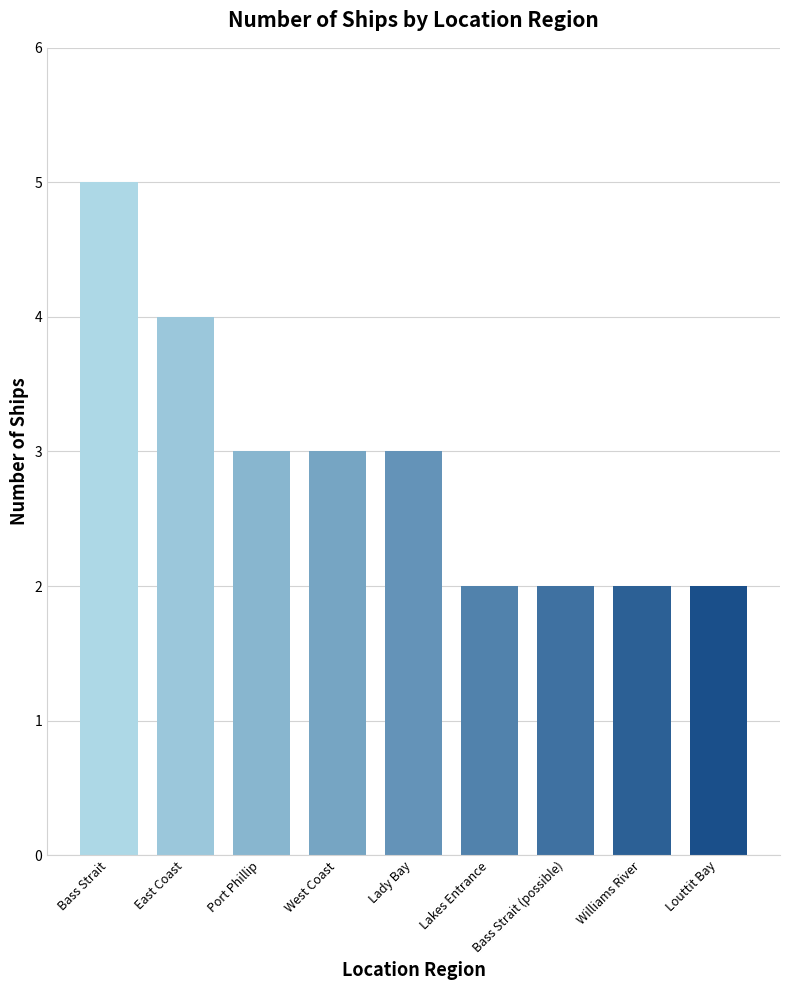

What is the greatest value displayed?

5